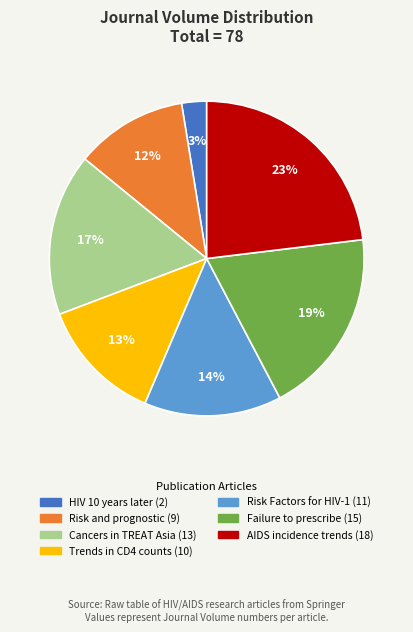

Is there a majority slice in this chart?

No